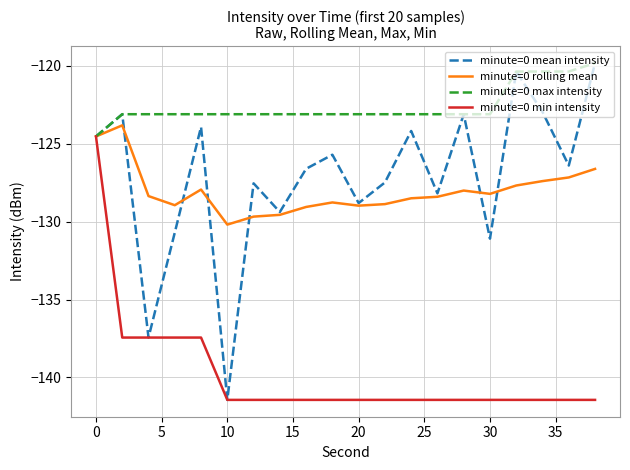

At how many categories does at least one series exceed -139?

20